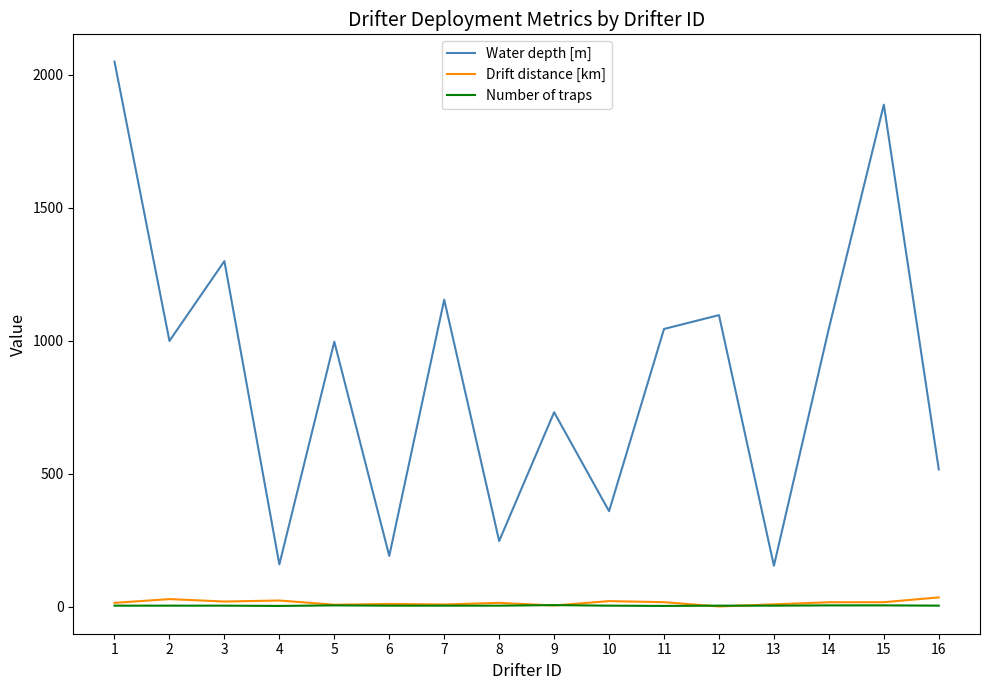

What is the sum of the Water depth [m] values at 13 and 11?

1200.0